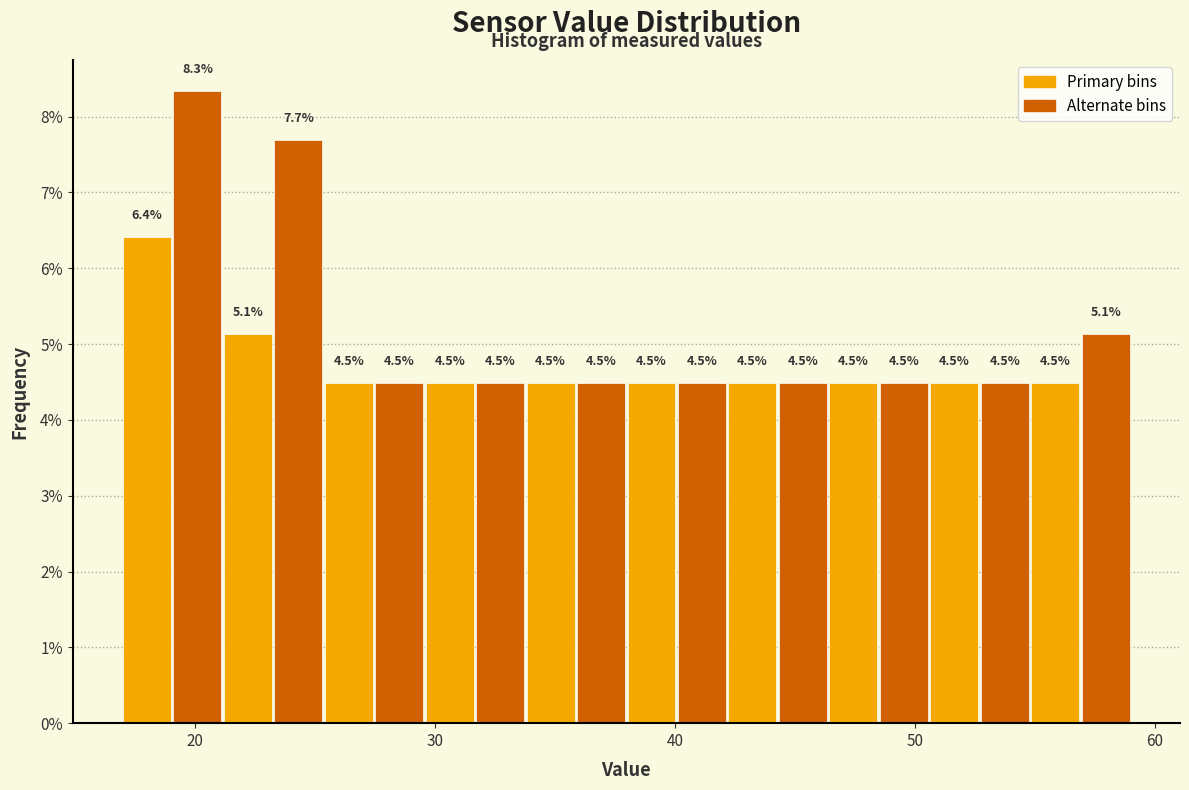

Read against the x-axis, roughly where is the centre of the tallest bar?

20